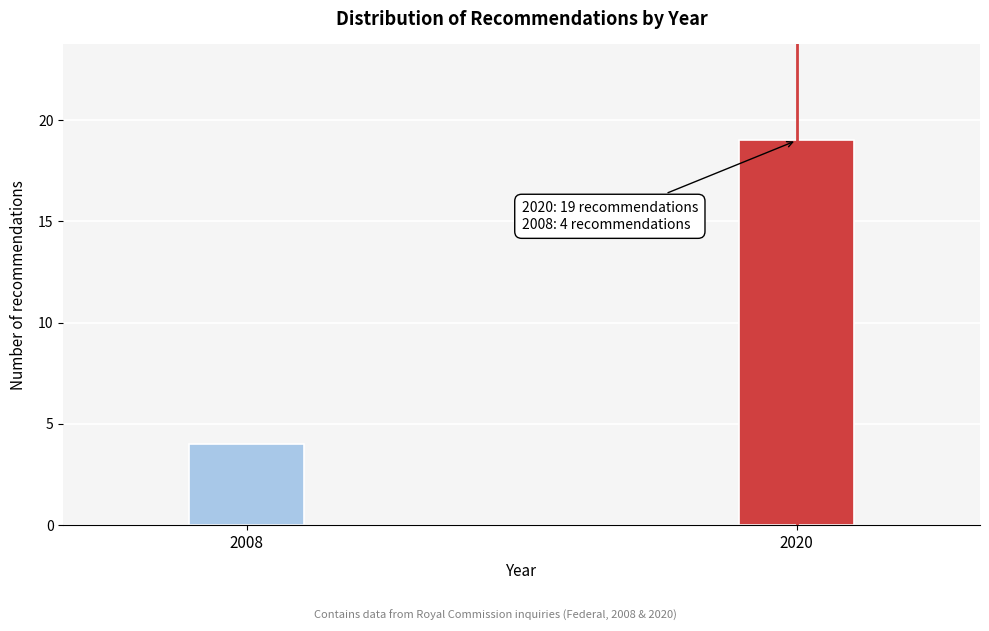

Reading right to left, list all the values displayed in this chart.

2020=19	2008=4